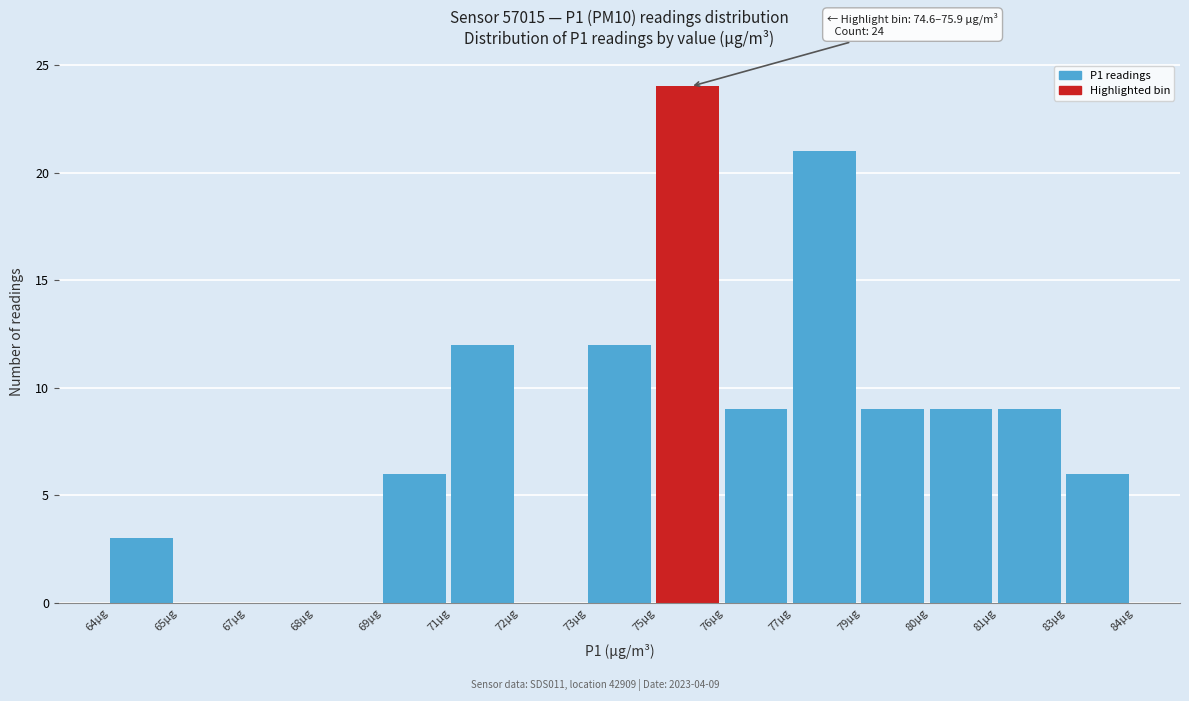

Reading right to left, what are all the values shown in this chart?

83µg=6	81µg=9	80µg=9	79µg=9	77µg=21	76µg=9	75µg=24	73µg=12	72µg=0	71µg=12	69µg=6	68µg=0	67µg=0	65µg=0	64µg=3